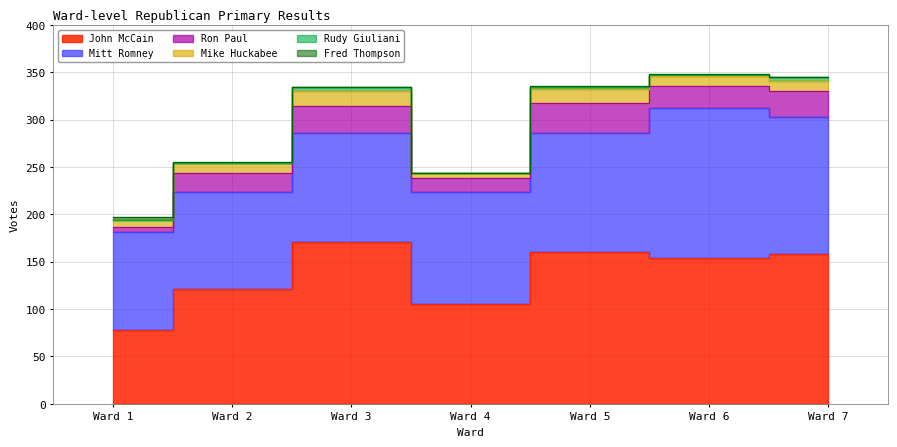

The Fred Thompson series shows 1 at Ward 4. True or false?

False